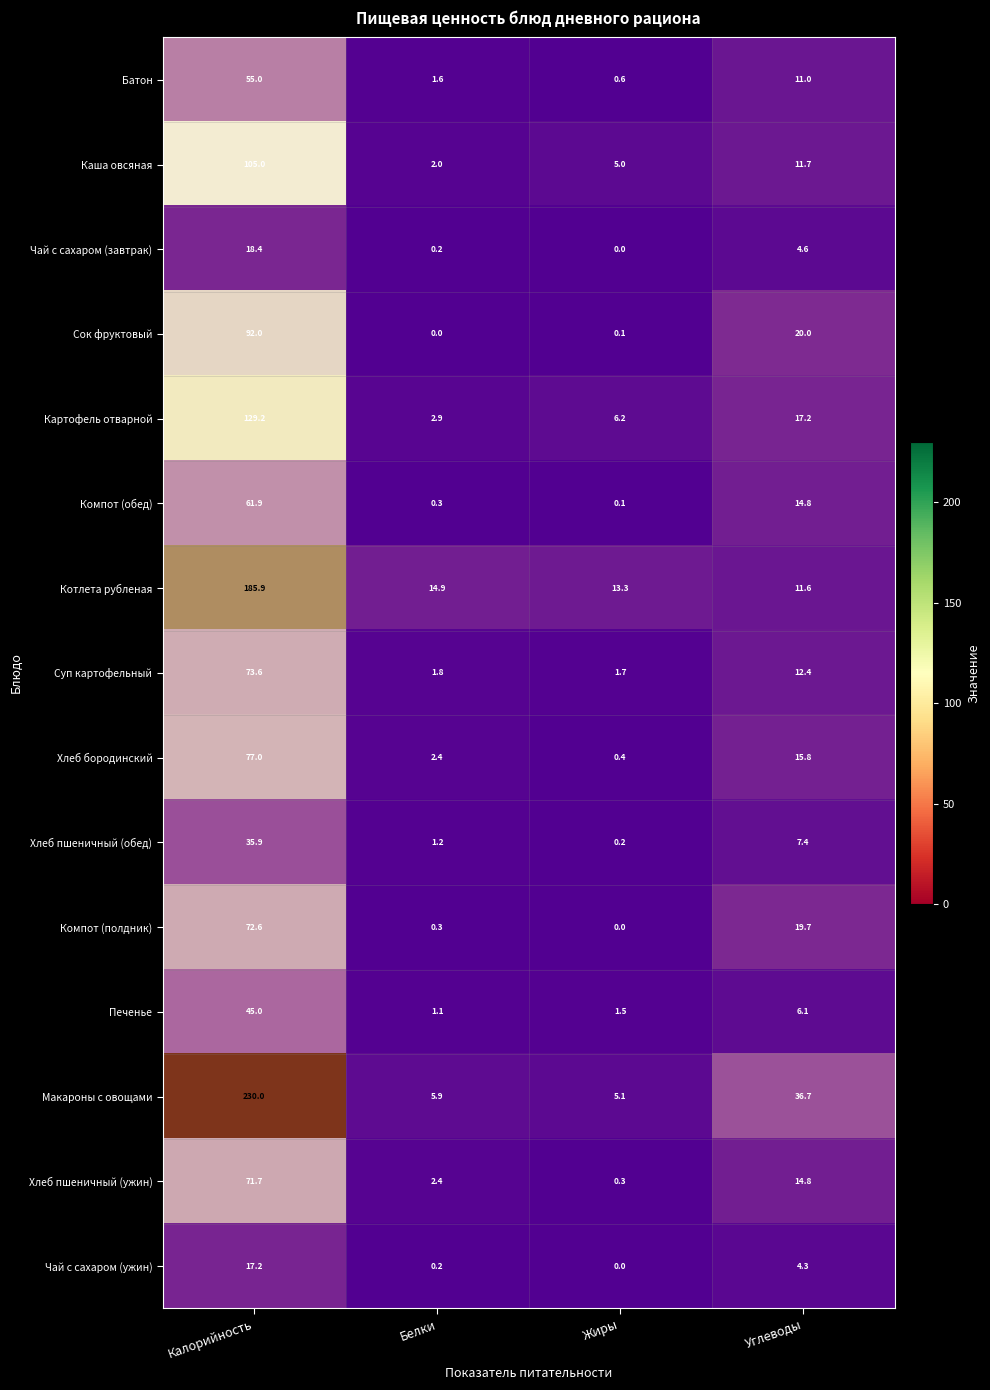

How many series are shown in this chart?

15